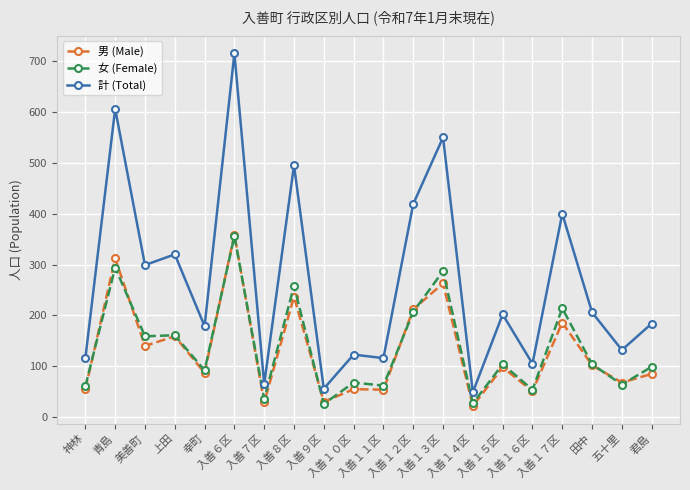

True or false: 計 (Total) and 女 (Female) cross at least once.

False